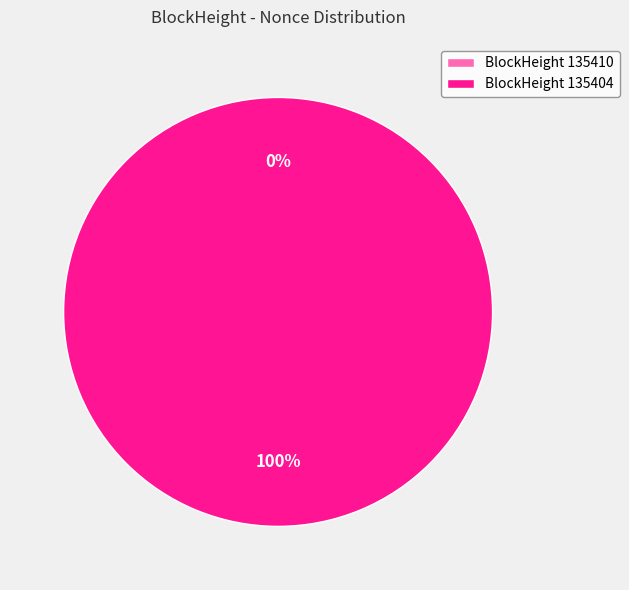

Rank the categories by value from highest to lowest.

135404, 135410